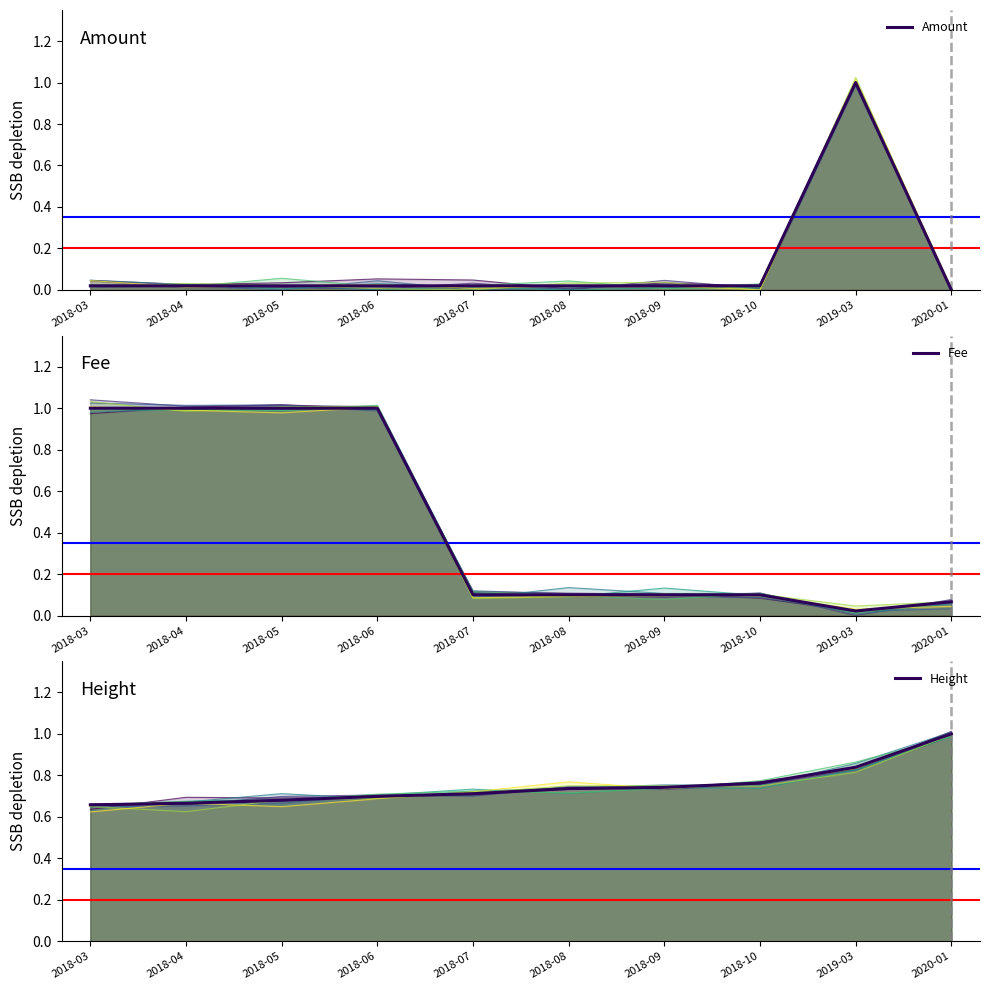

What are all the series names shown in the legend?

Amount, Fee, Height